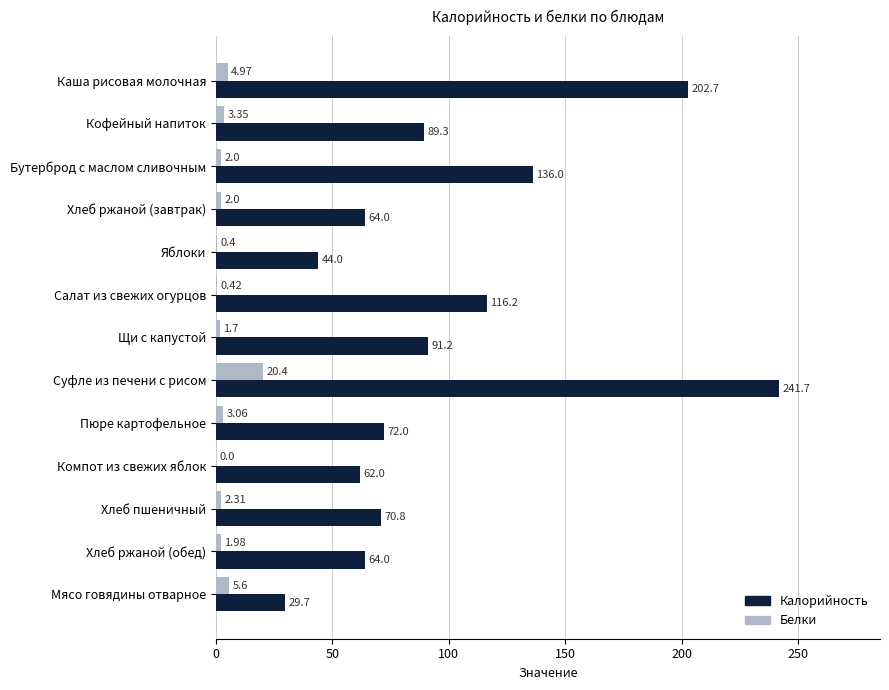

Is the value of Калорийность at Хлеб ржаной (обед) greater than the value of Белки at Хлеб ржаной (обед)?

Yes